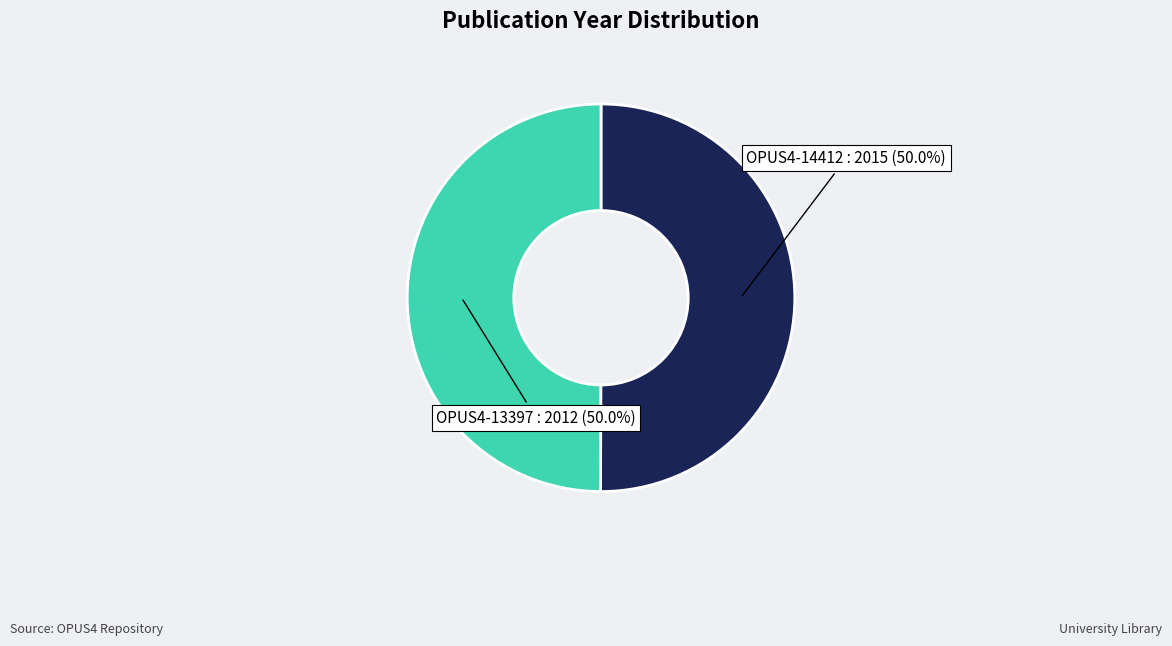

To the nearest percent, what portion does OPUS4-14412 represent?

50%